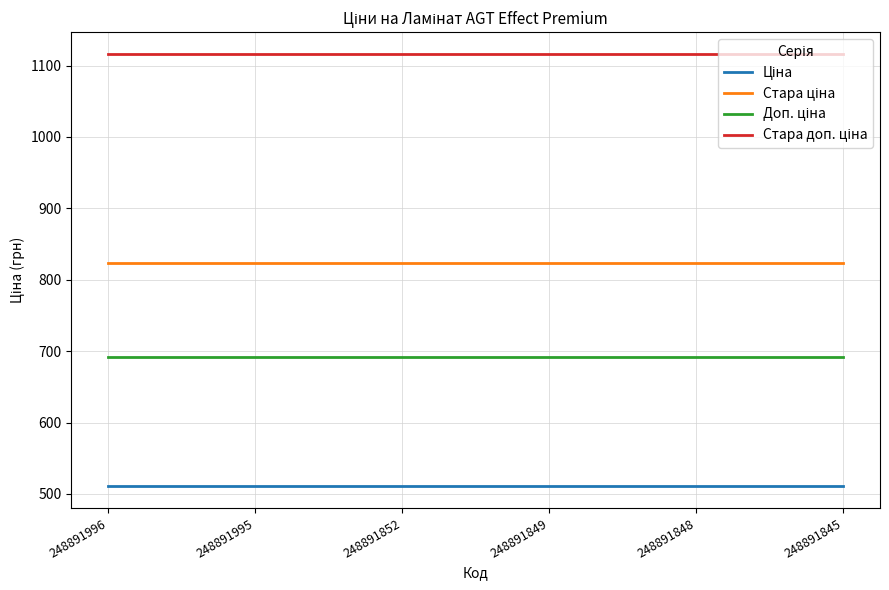

What is the spread (max minus min) of values at 248891995?

605.9